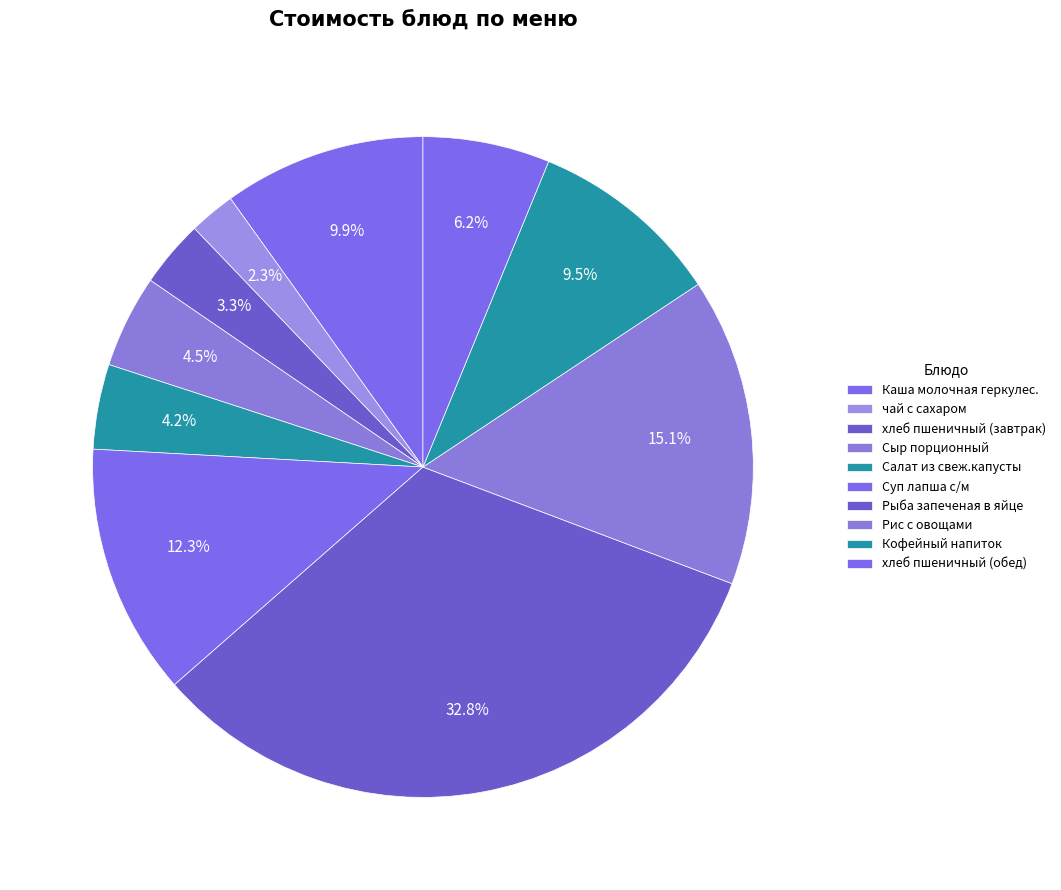

How many segments does this pie chart have?

10